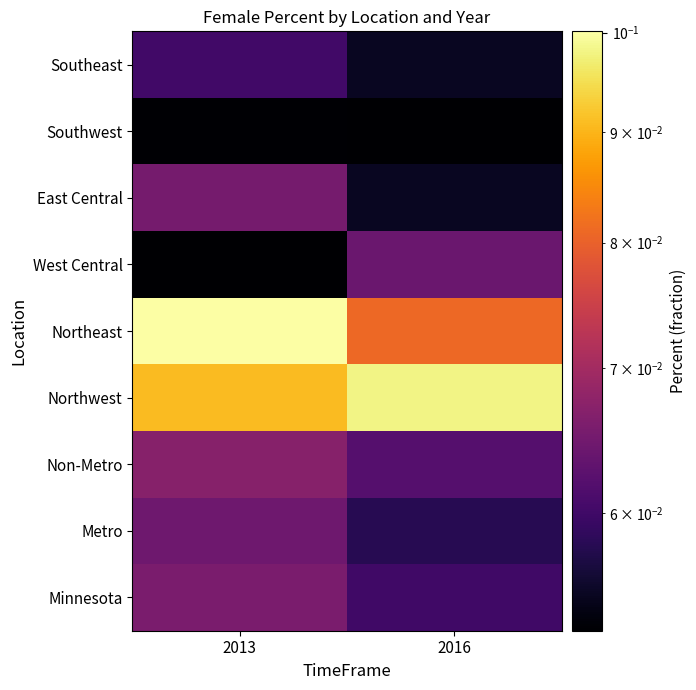

At how many categories does at least one series exceed 0?

2